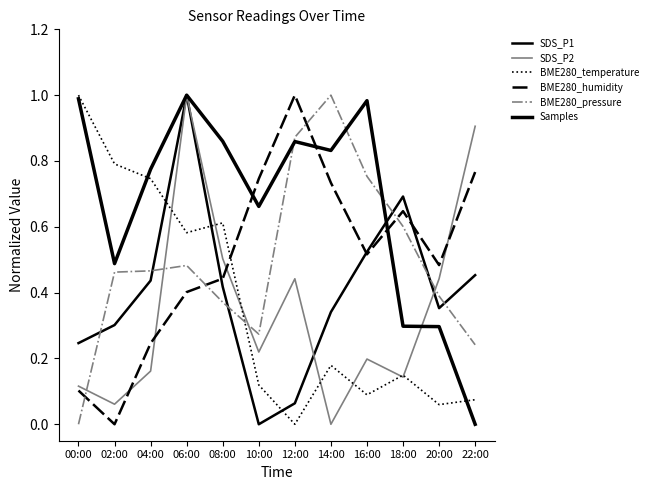

At which label does Samples reach its minimum?

22:00